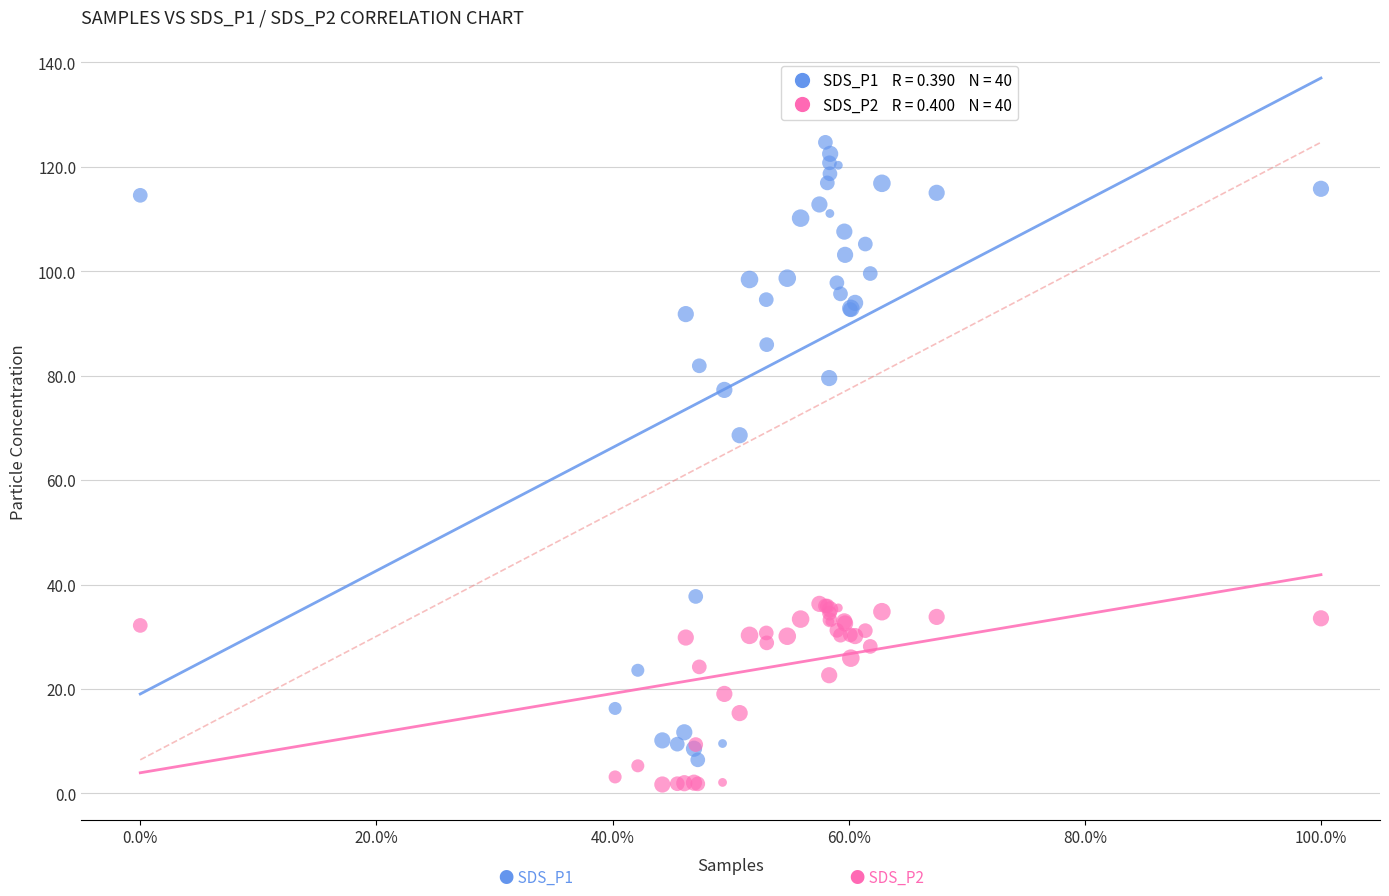

Across all series, what Y value is closest to 63?

68.6